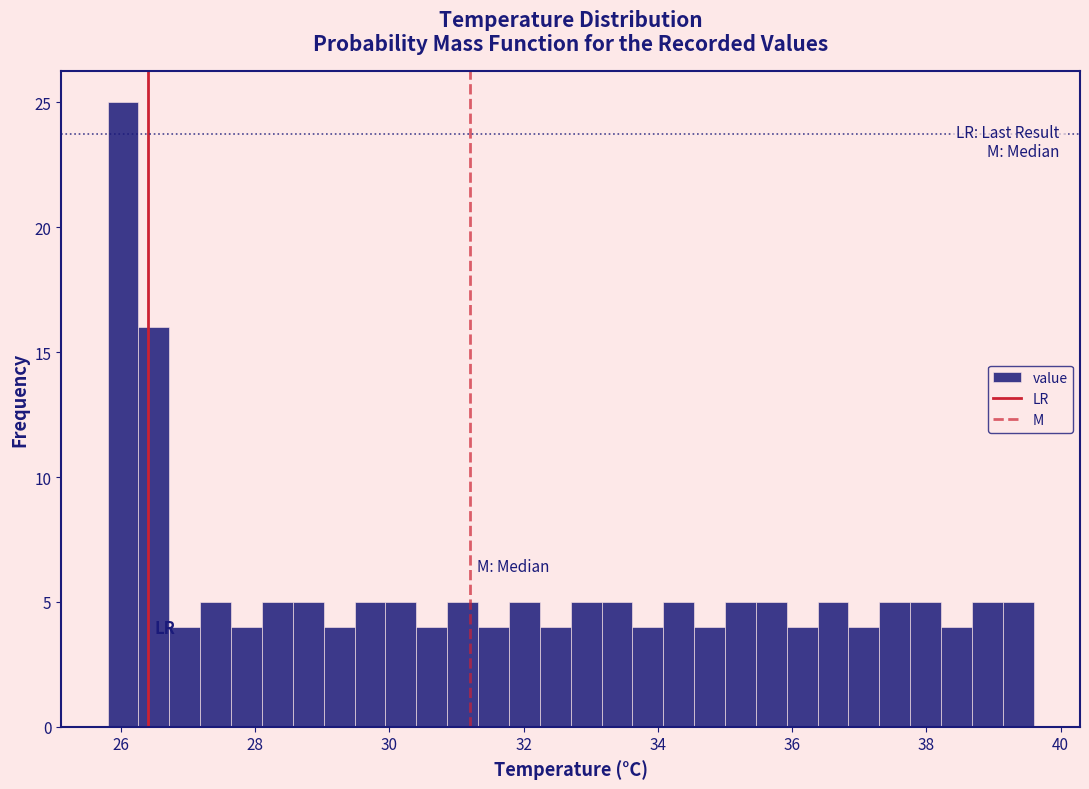

Read against the x-axis, roughly where is the centre of the tallest bar?

26.0